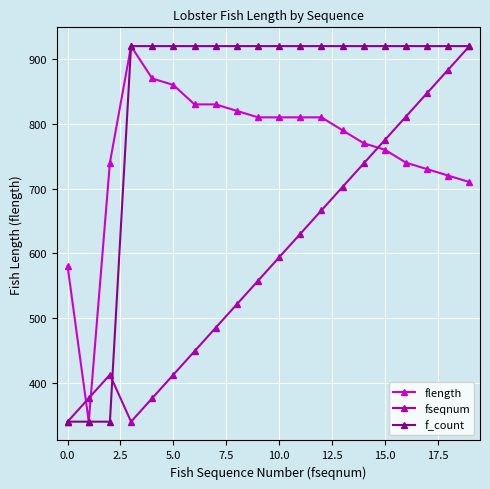

At how many categories does at least one series exceed 513?

19